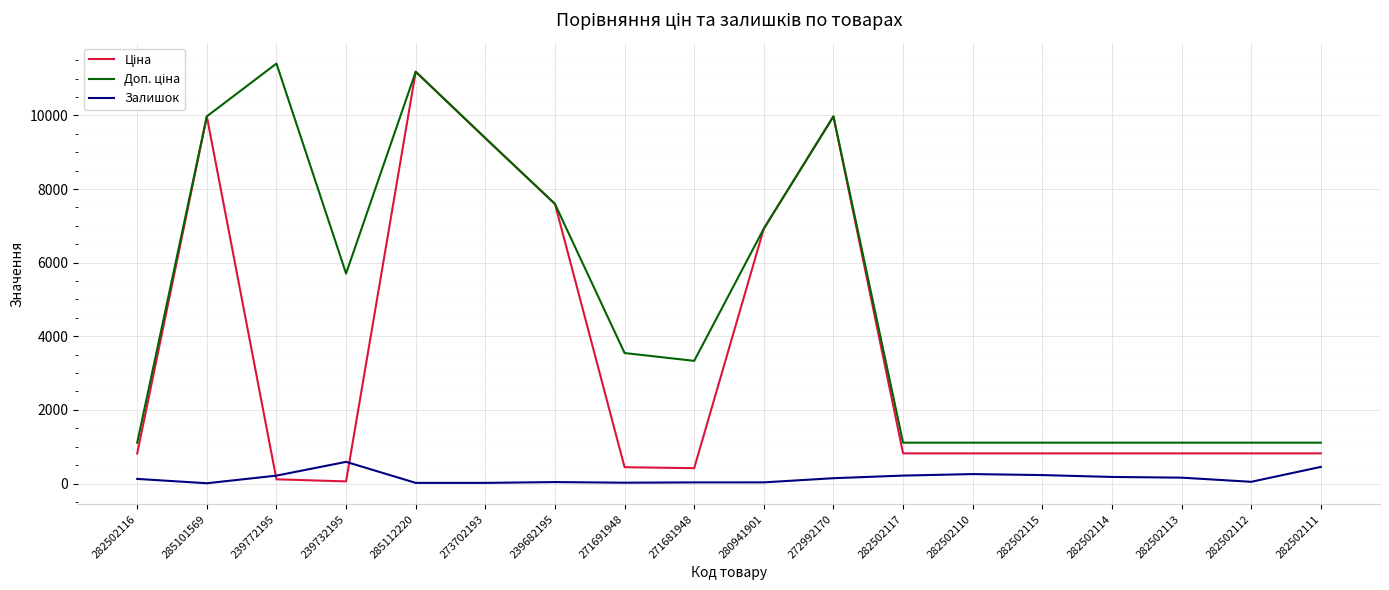

At which category is the sum across all series the highest?

285112220